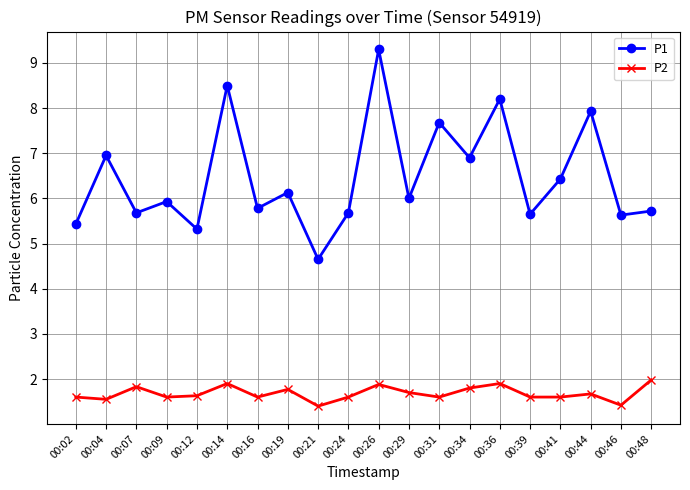

What is the highest value of the P1 series?

9.3